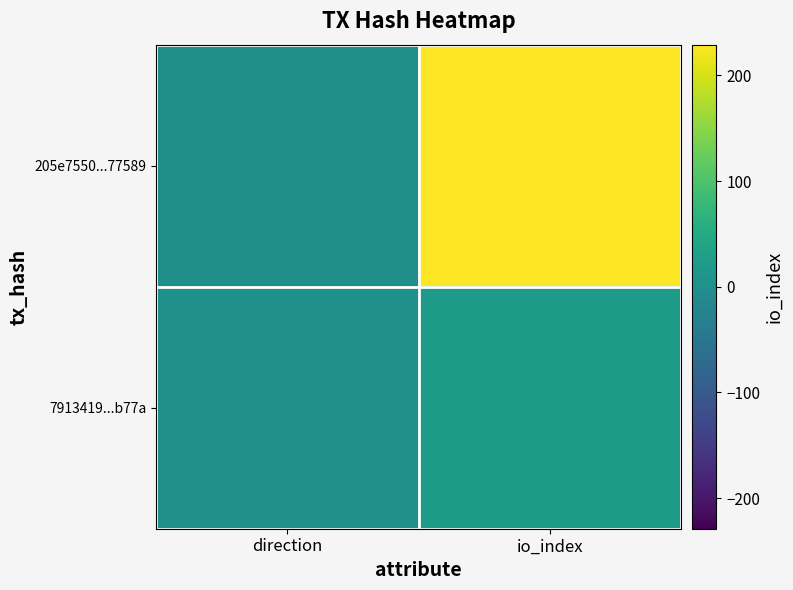

Reading left to right, extract all data points from this chart.

205e7550...77589: direction=-1	io_index=229
7913419...b77a: direction=1	io_index=20